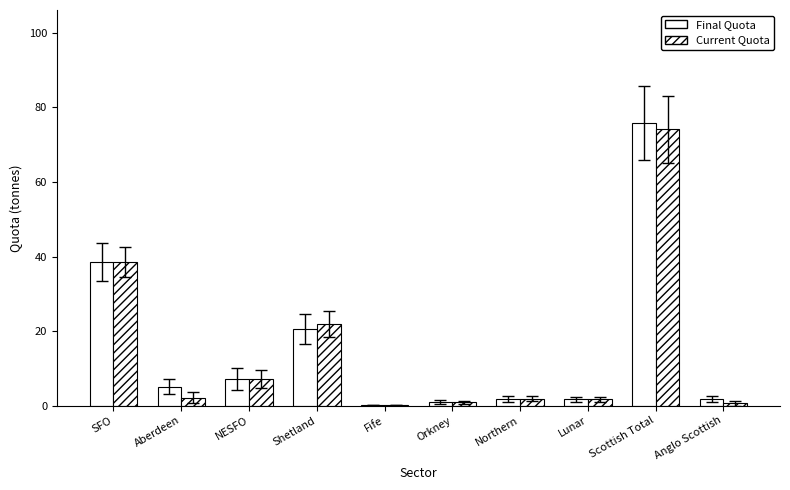

What is the label of the 8th bar from the right?

NESFO